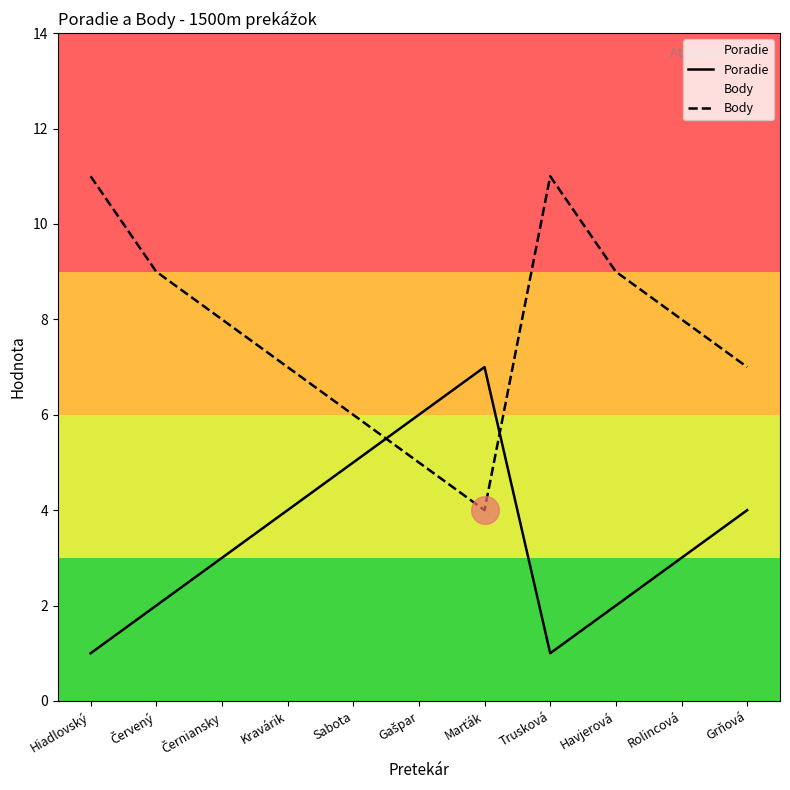

What is the minimum value for Poradie?

1